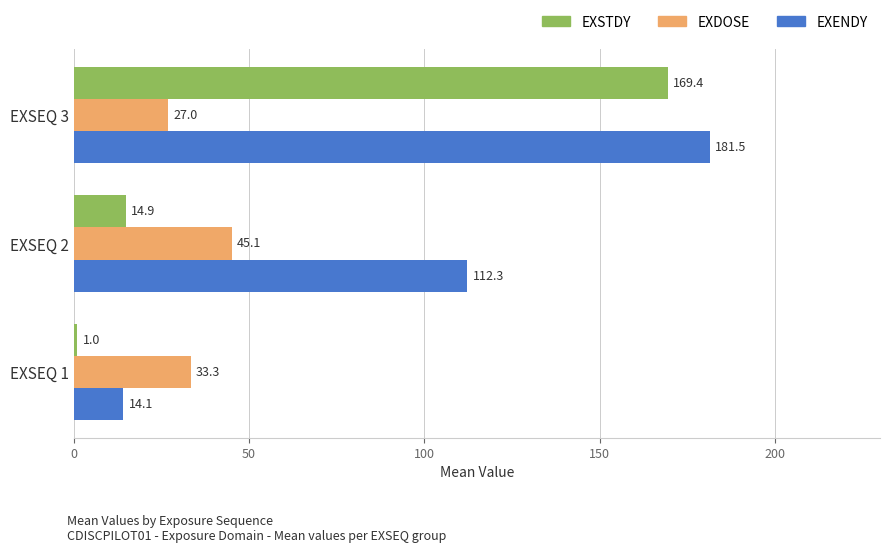

Rank the categories by EXENDY value from lowest to highest.

EXSEQ 1, EXSEQ 2, EXSEQ 3